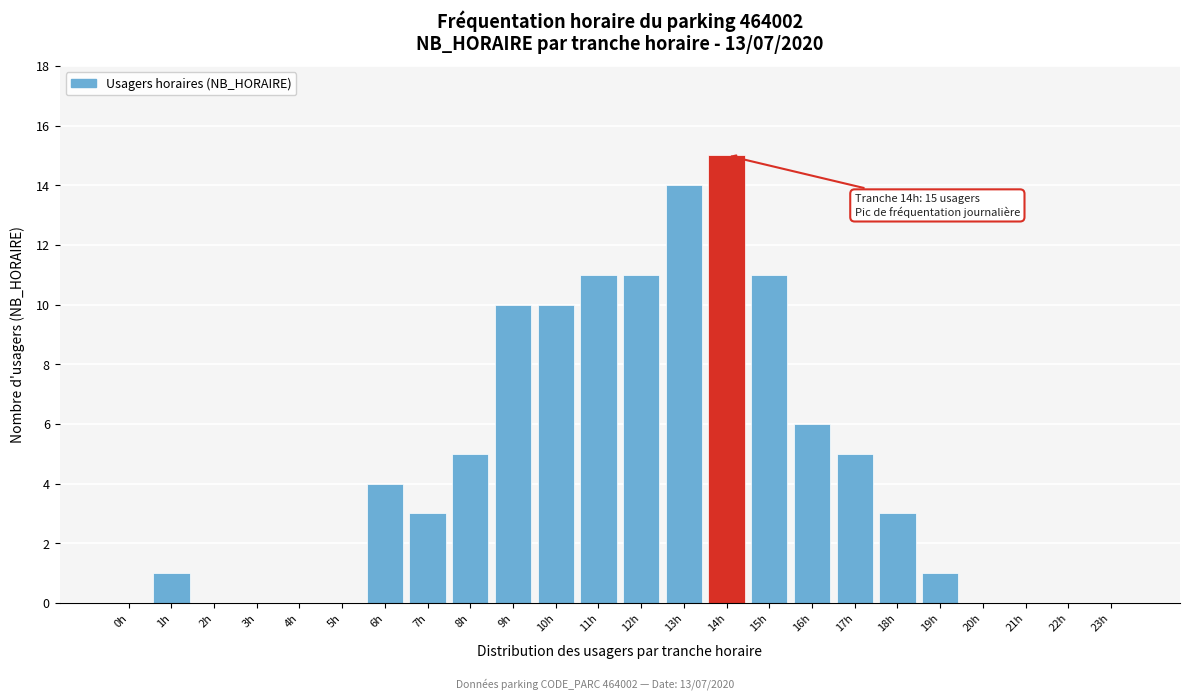

Reading left to right, extract all data points from this chart.

0h=0	1h=1	2h=0	3h=0	4h=0	5h=0	6h=4	7h=3	8h=5	9h=10	10h=10	11h=11	12h=11	13h=14	14h=15	15h=11	16h=6	17h=5	18h=3	19h=1	20h=0	21h=0	22h=0	23h=0